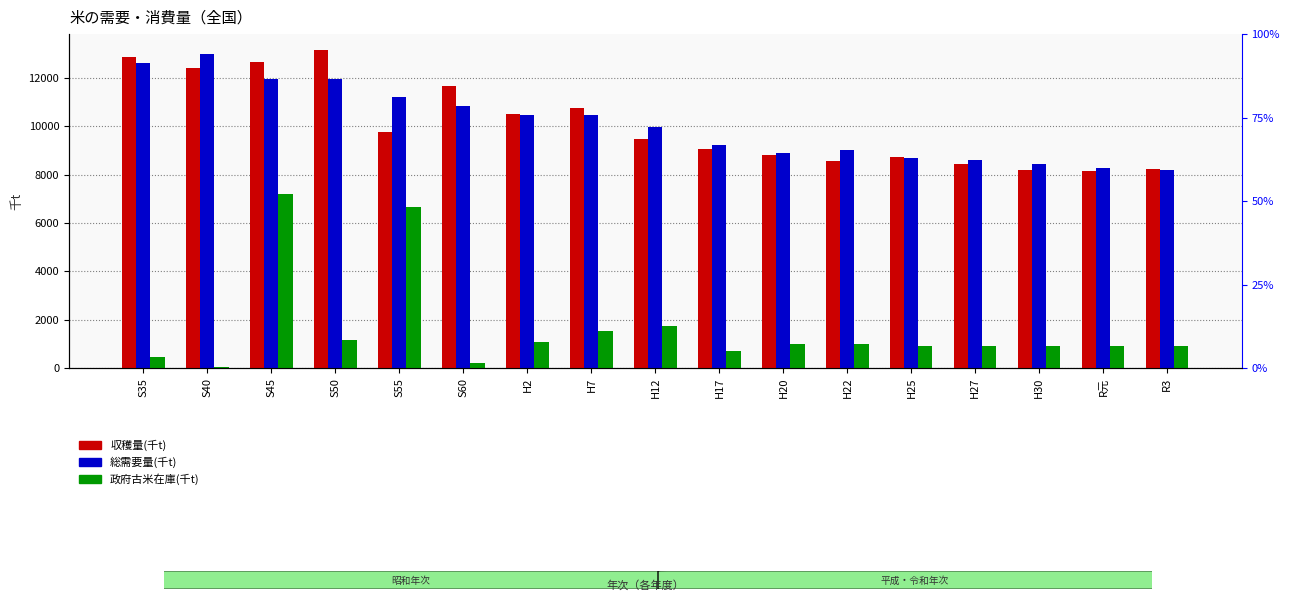

Is the value of 収穫量(千t) at H2 greater than the value of 政府古米在庫(千t) at H20?

Yes